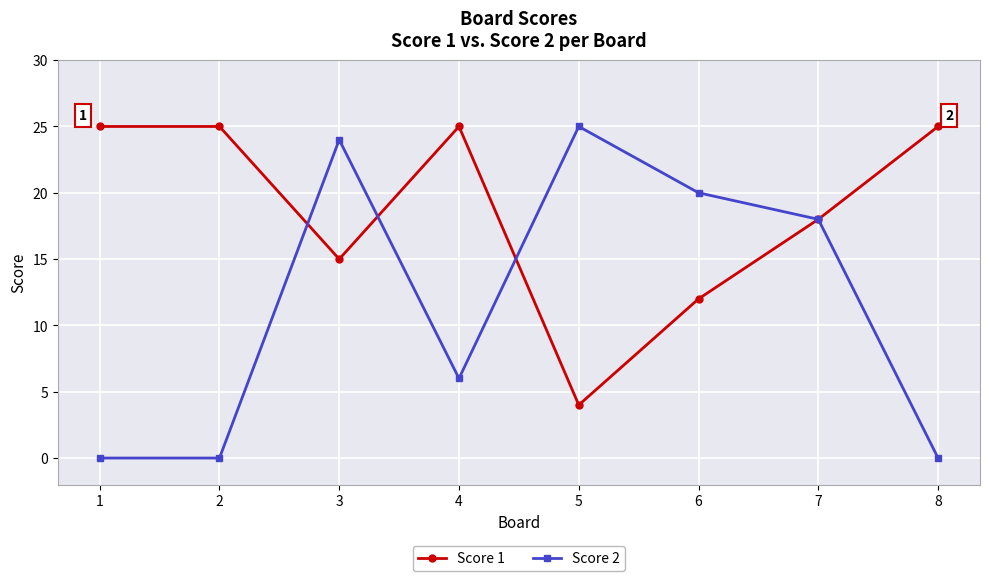

At how many categories does at least one series exceed 10?

8